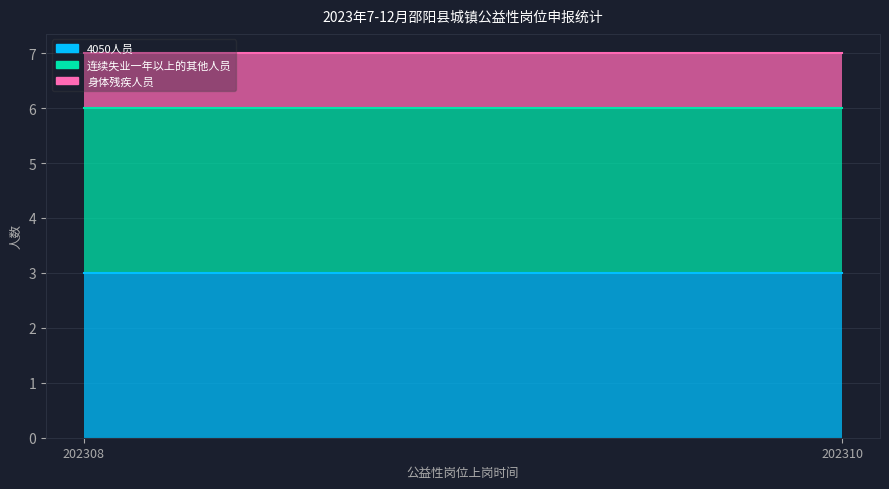

The value of 4050人员 at 202310 is 1. True or false?

False